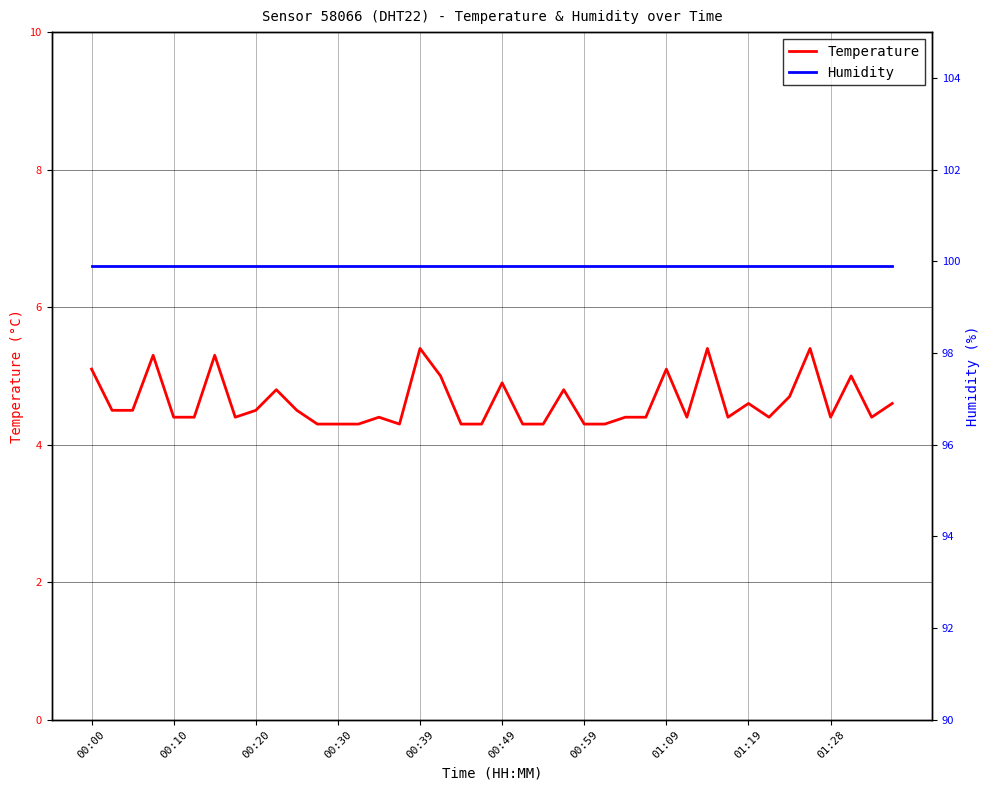

How many lines are shown in the chart?

2